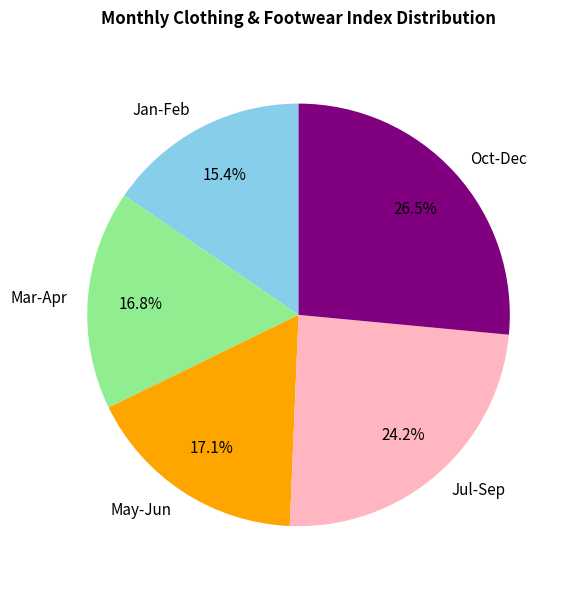

Is there any slice that represents more than half of the pie?

No